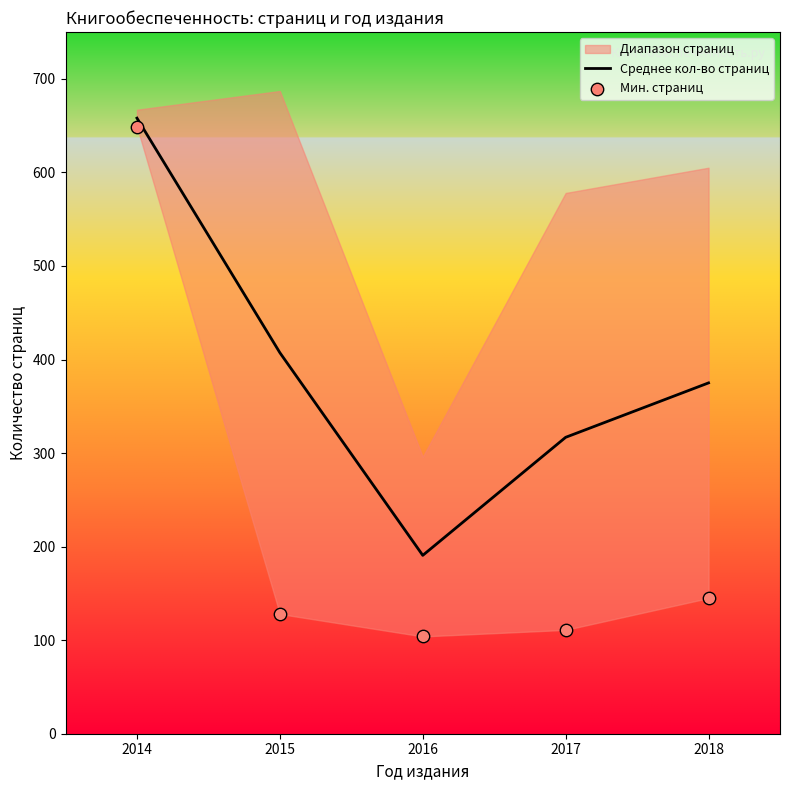

At which category is the sum across all series the highest?

2014